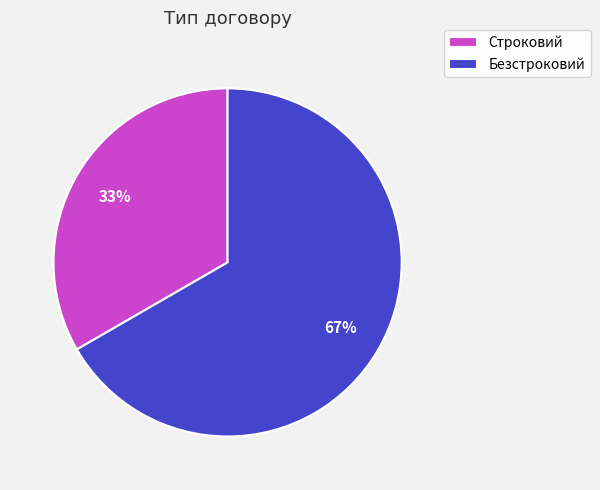

Count the number of slices in the pie.

2